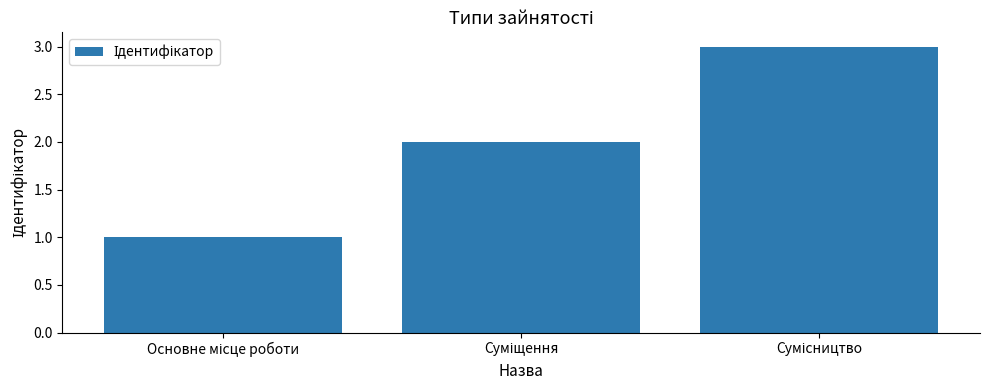

What is the value of the 2nd bar from the left?

2